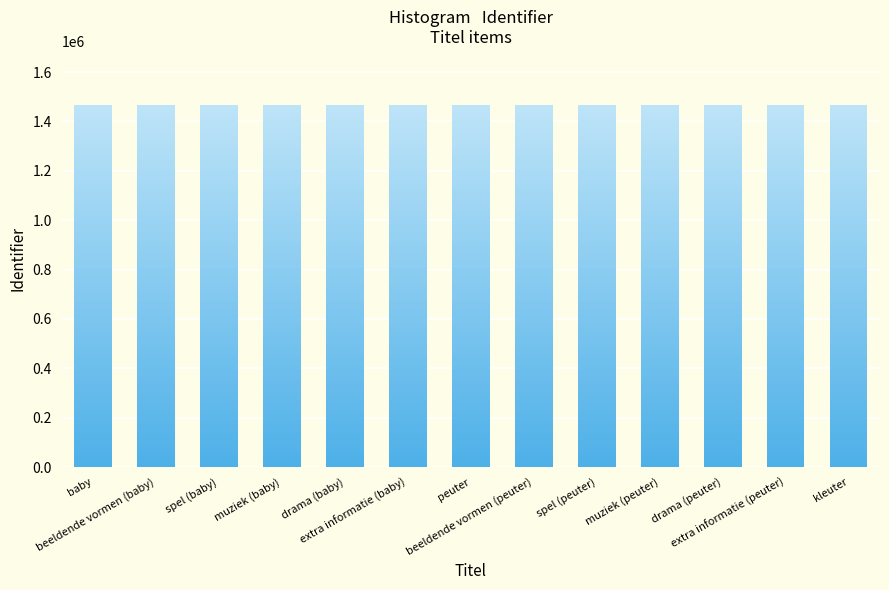

What is the greatest value displayed?

1465989